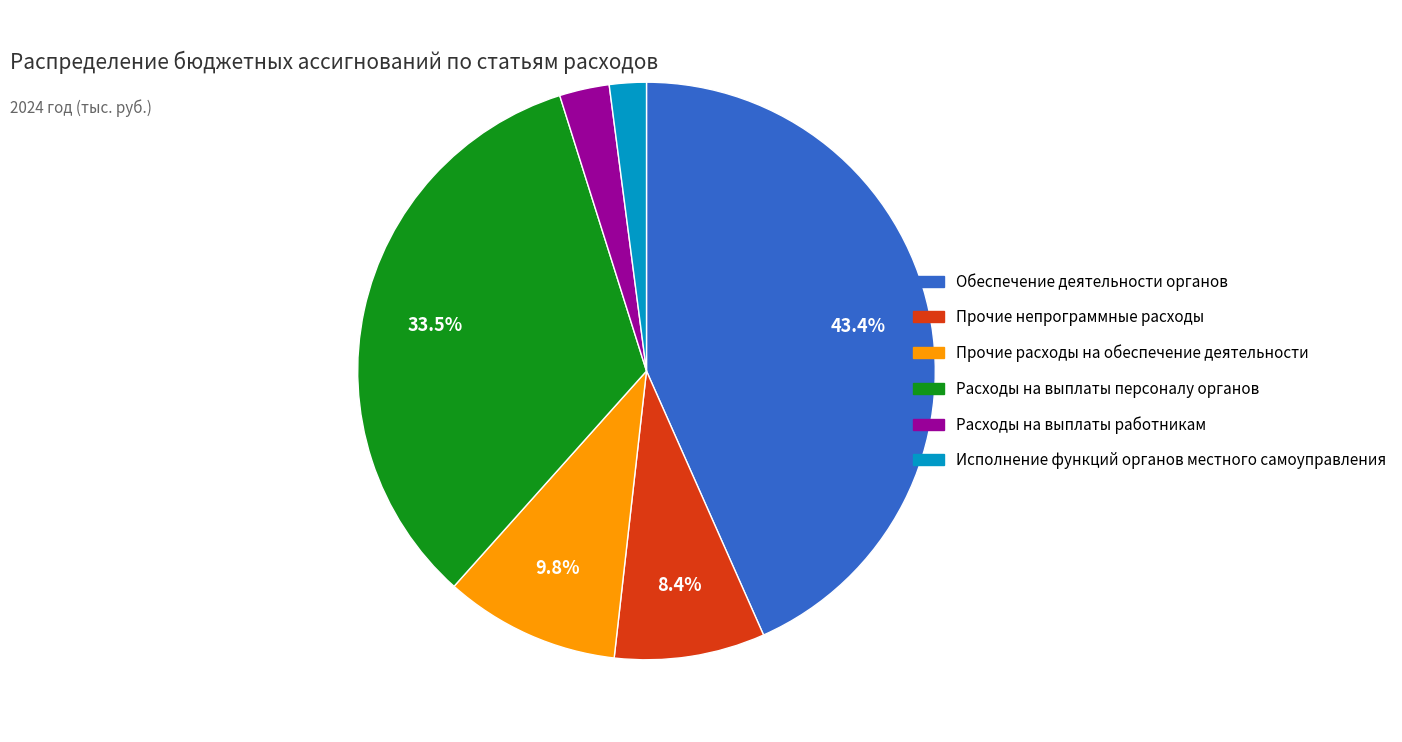

To the nearest percent, what is the average slice percentage?

17%